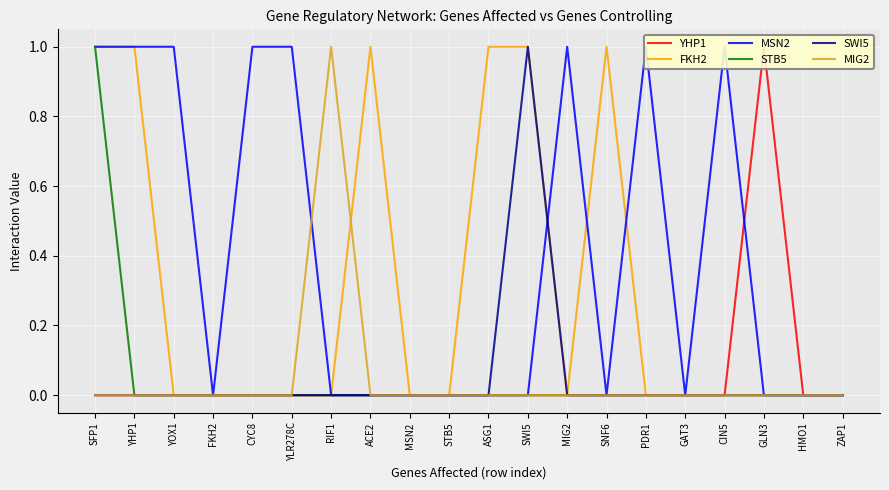

Which series changed the most between RIF1 and SWI5?

FKH2